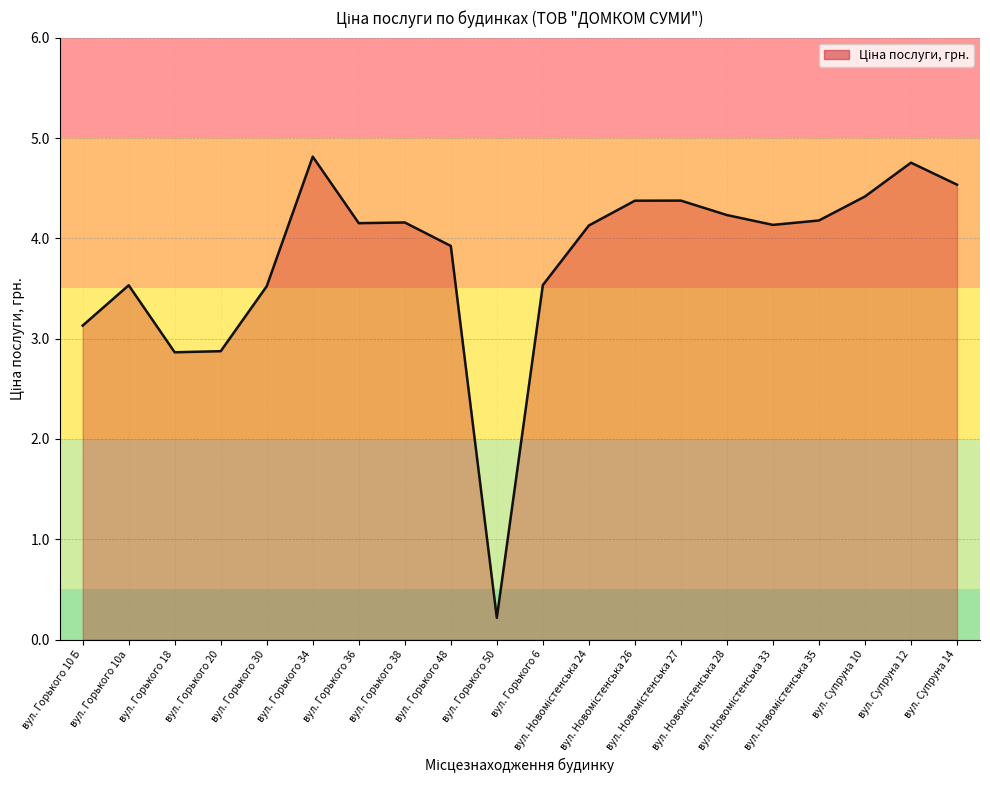

Does the chart display data point markers on the line(s)?

No